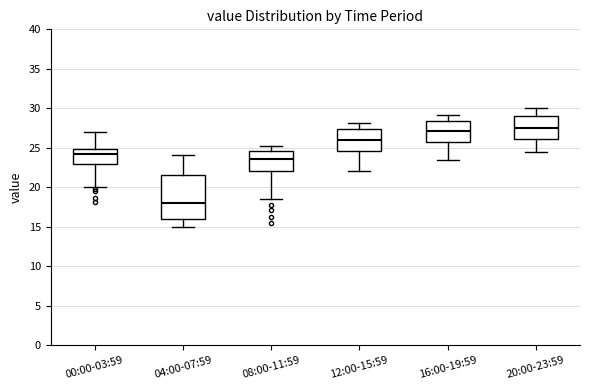

Where is the lower edge of the box for 08:00-11:59 on the y-axis? The values are not printed on the chart, so give them approximately, as read against the axis.

22.0